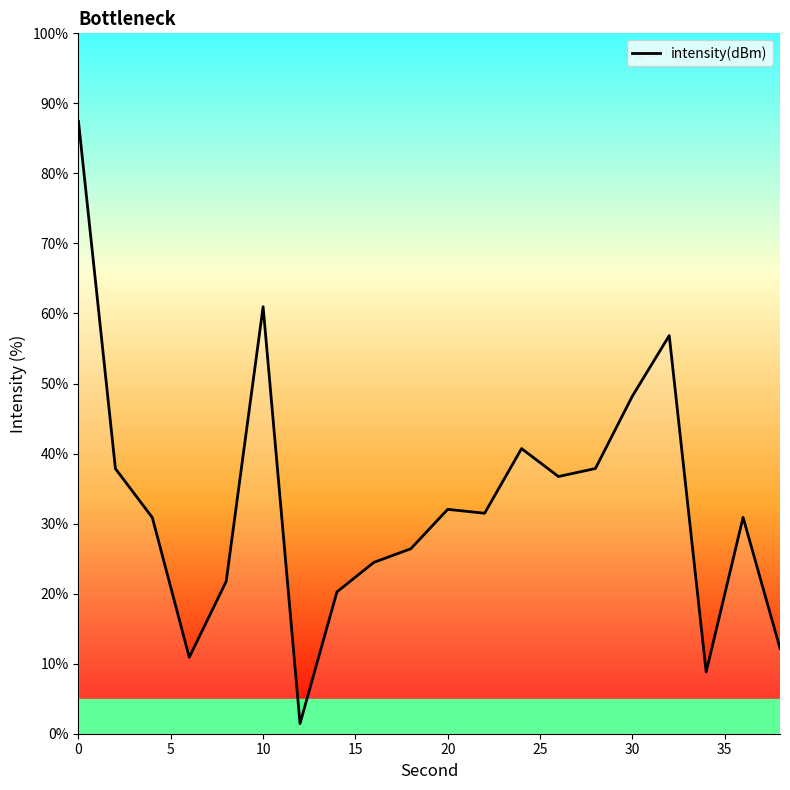

What is the greatest value displayed?

87.4